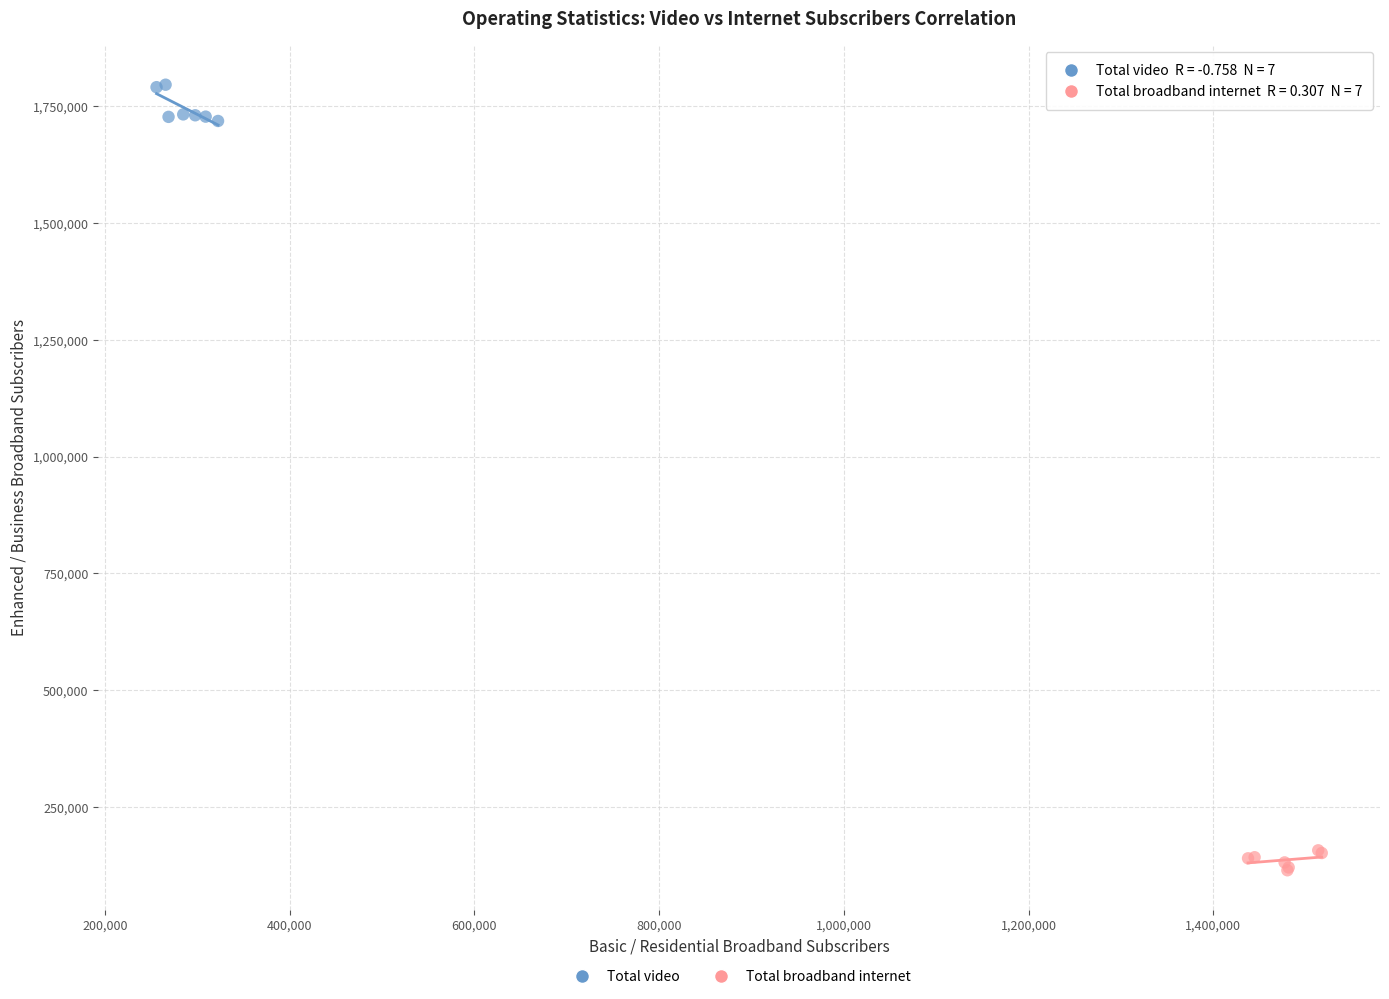

Which series has the largest Y range (max minus min)?

Total video